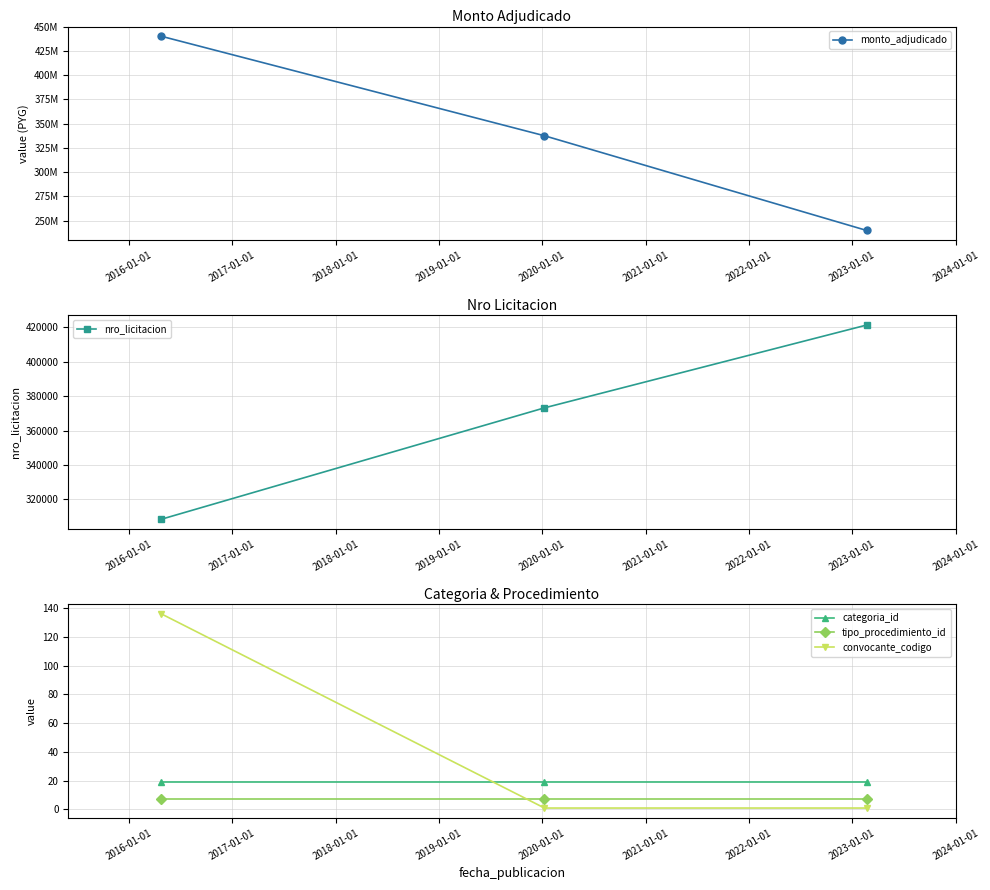

What is the difference between the maximum and second lowest values in the nro_licitacion series?

48144